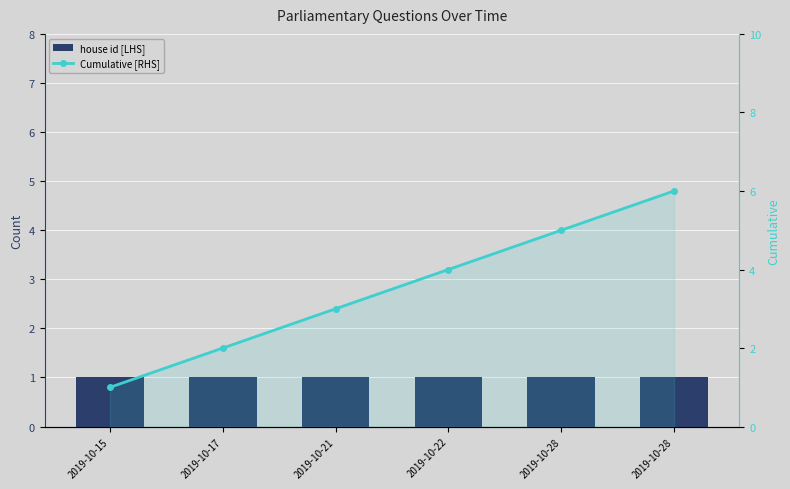

Reading left to right, transcribe all the data shown in this chart.

house id [LHS]: 2019-10-15=1	2019-10-17=1	2019-10-21=1	2019-10-22=1	2019-10-28=1	2019-10-28=1
Cumulative [RHS]: 2019-10-15=1	2019-10-17=2	2019-10-21=3	2019-10-22=4	2019-10-28=5	2019-10-28=6